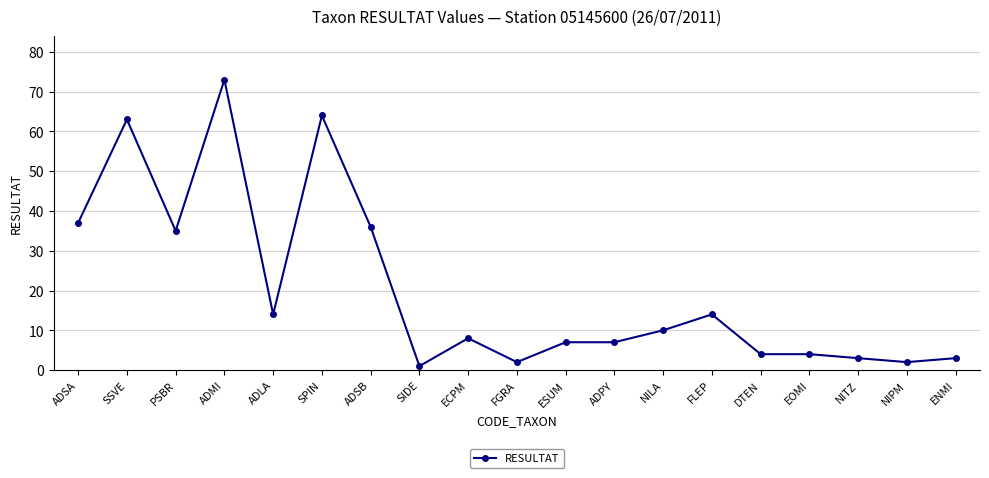

Is it true that the value at DTEN is 4?

True